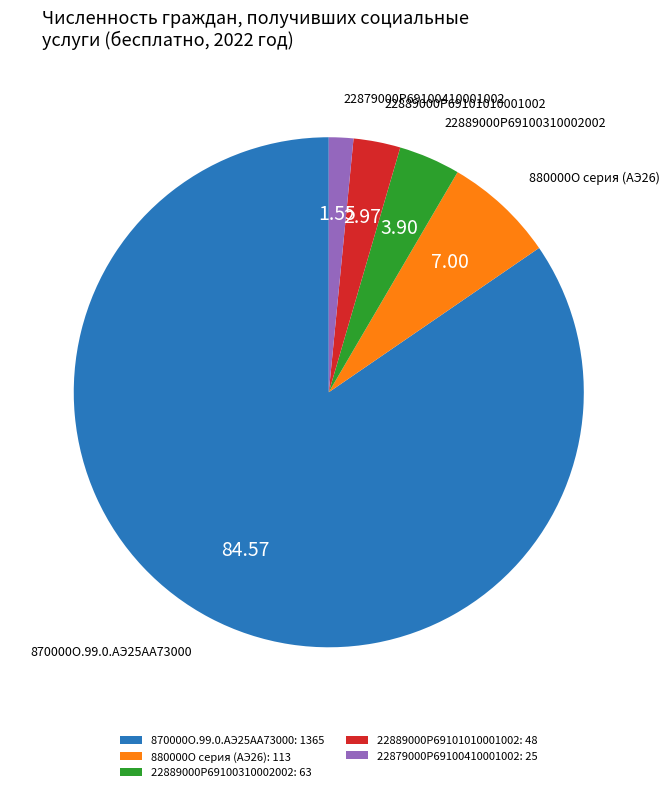

Is there any slice that represents more than half of the pie?

Yes